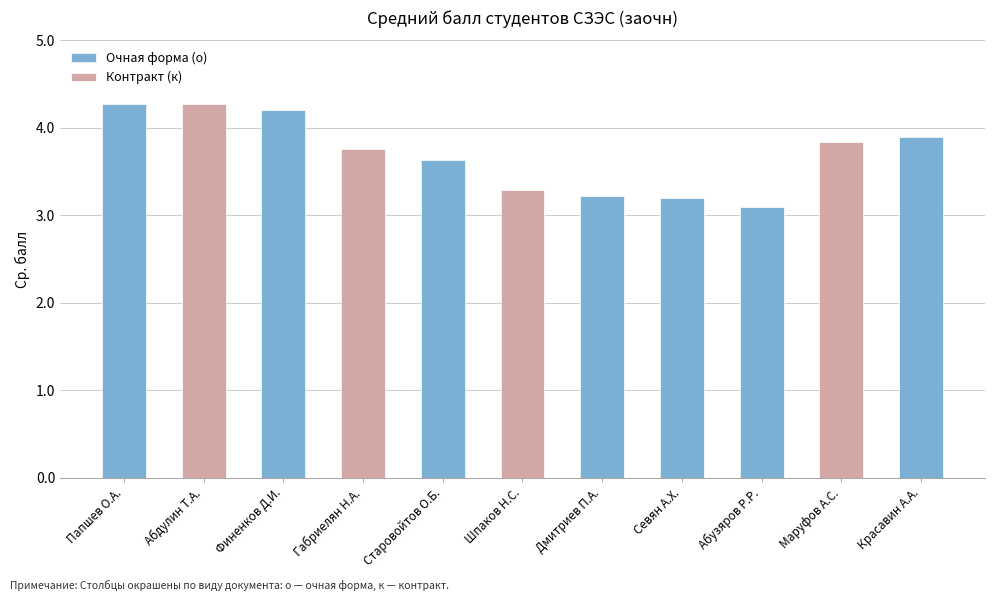

Reading right to left, extract all data points from this chart.

11=3.9	10=3.8	9=3.1	8=3.2	7=3.2	6=3.3	5=3.6	4=3.8	3=4.2	2=4.3	1=4.3